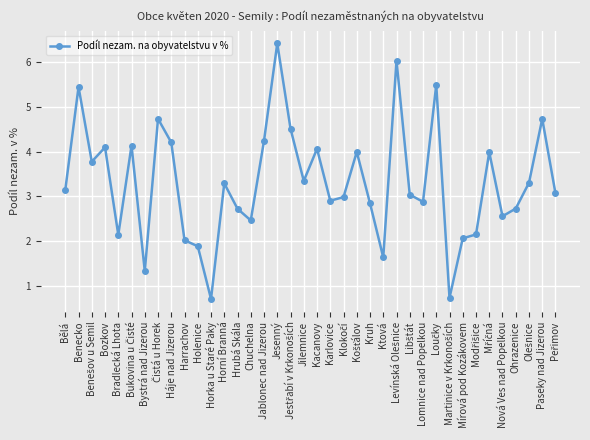

True or false: the data has more than 0 interior local peaks.

True